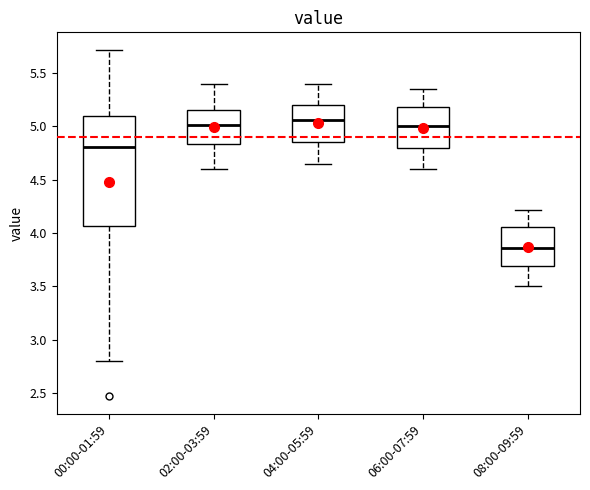

Which box's median line is the lowest?

08:00-09:59